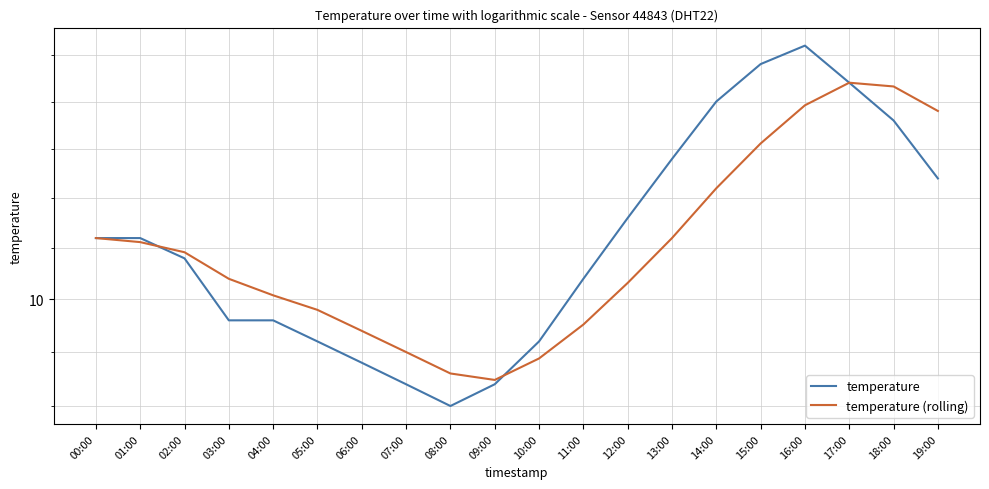

List the series in order of their overall mean, lowest first.

temperature (rolling), temperature